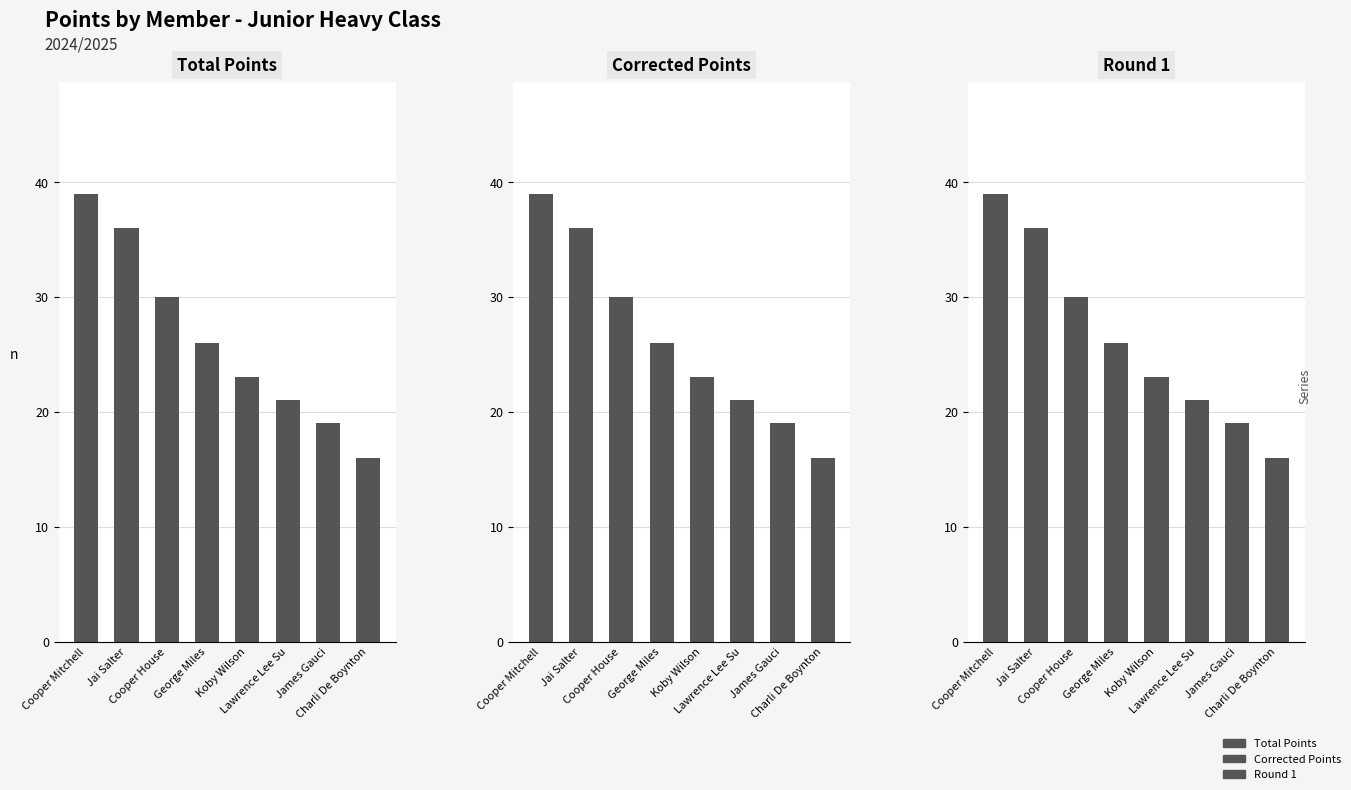

True or false: Round 1 has a value of 21 at Lawrence Lee Su.

True